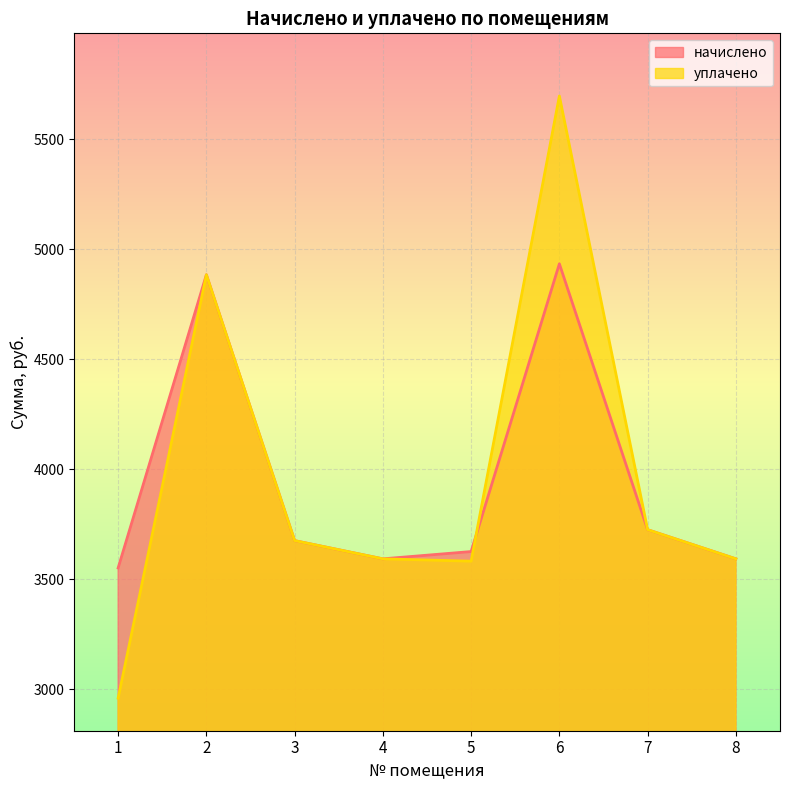

True or false: начислено has more than 1 interior local peaks.

True